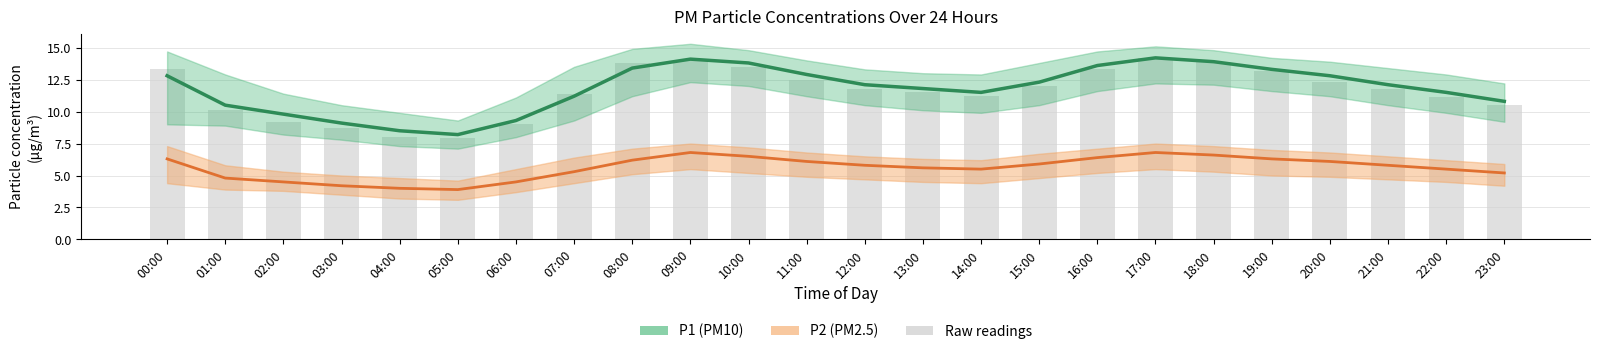

The P1 (PM10) series shows 2.7 at 03:00. True or false?

False